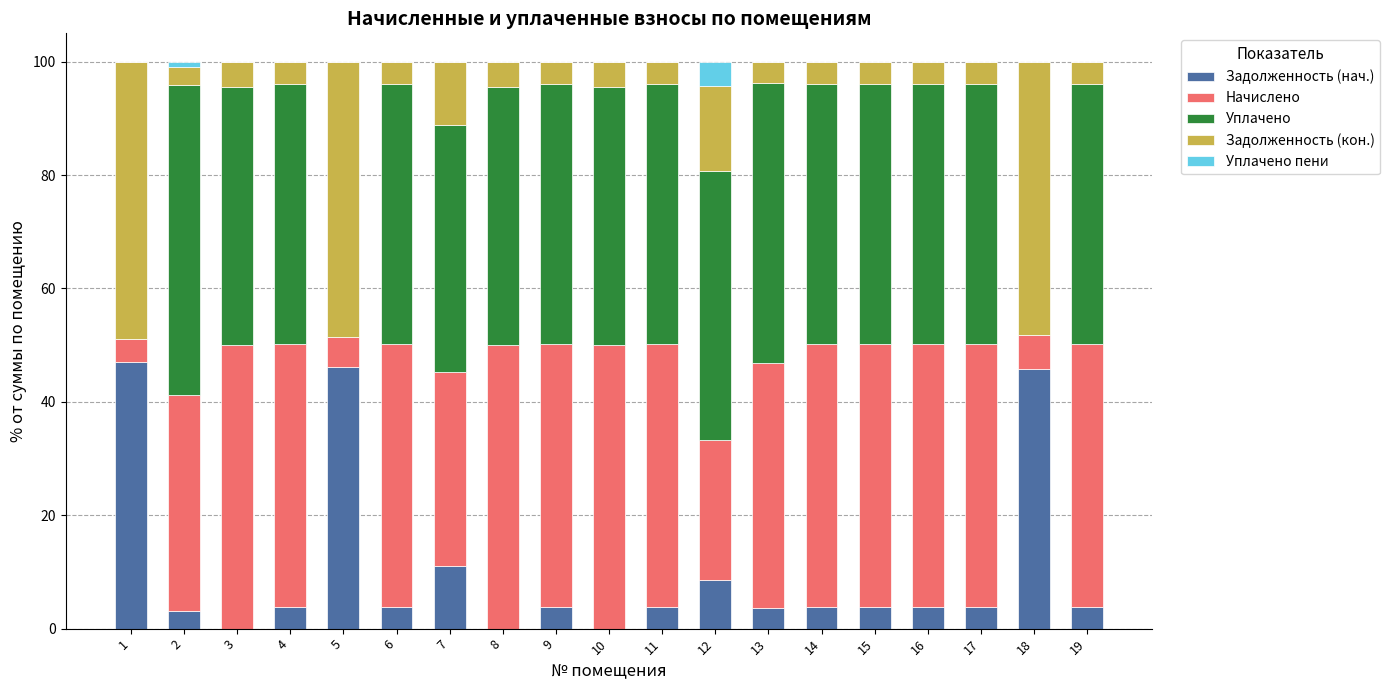

True or false: Задолженность (нач.) has a value of 0.0 at 10.

True